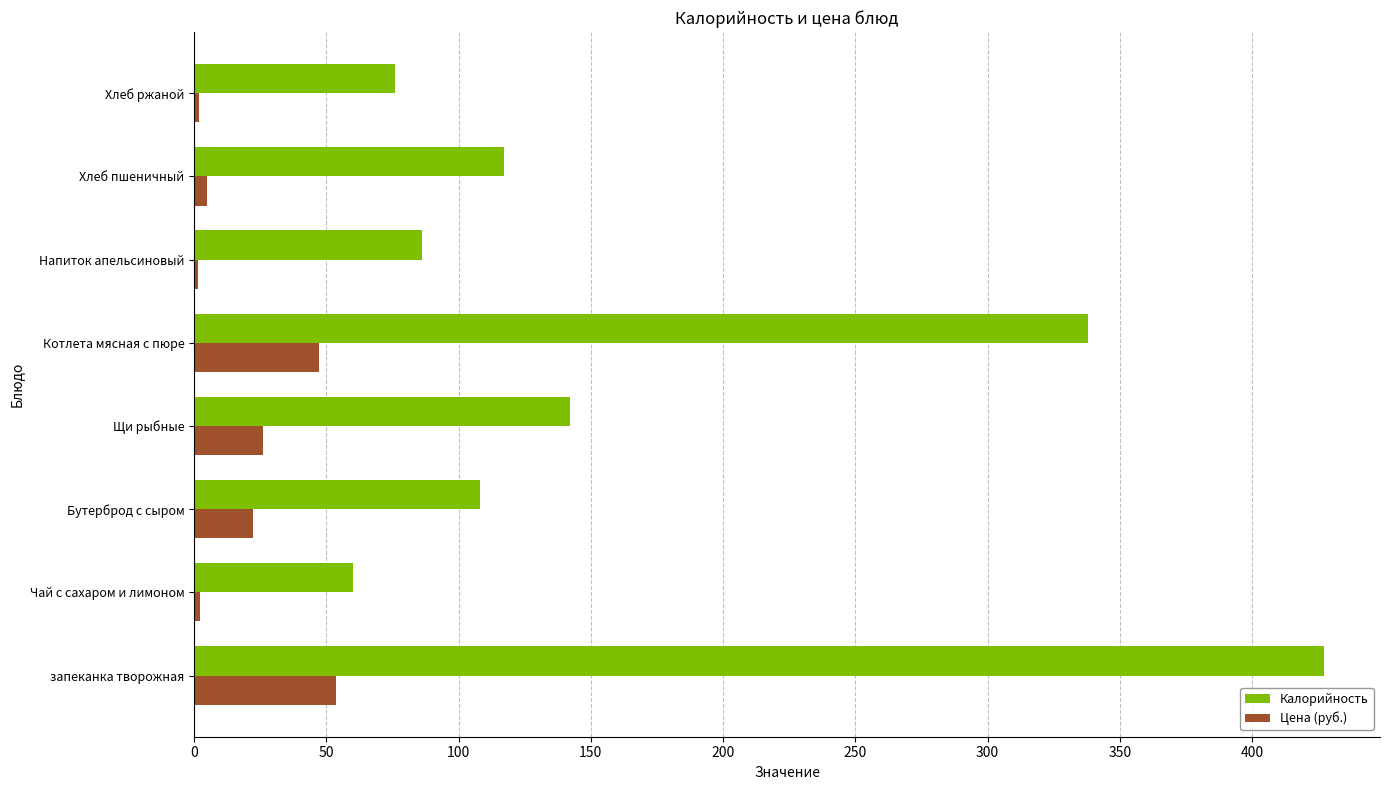

What is the spread (max minus min) of values at Бутерброд с сыром?

85.7